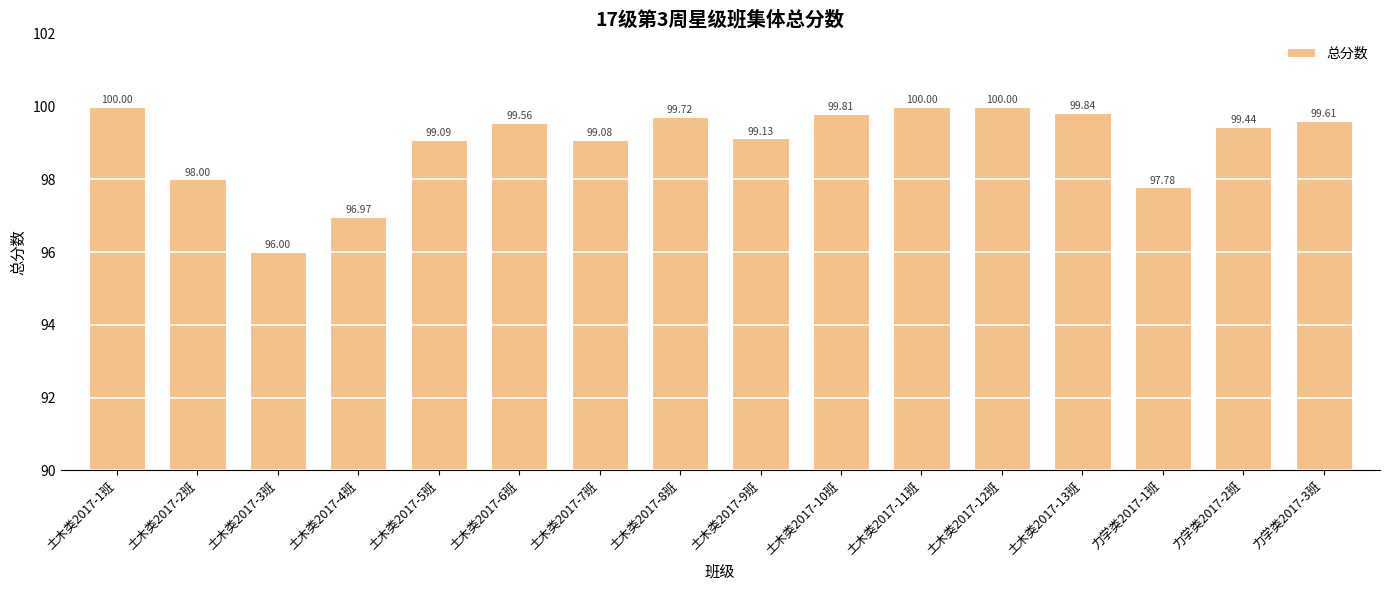

What is the sum of all values?

1584.0